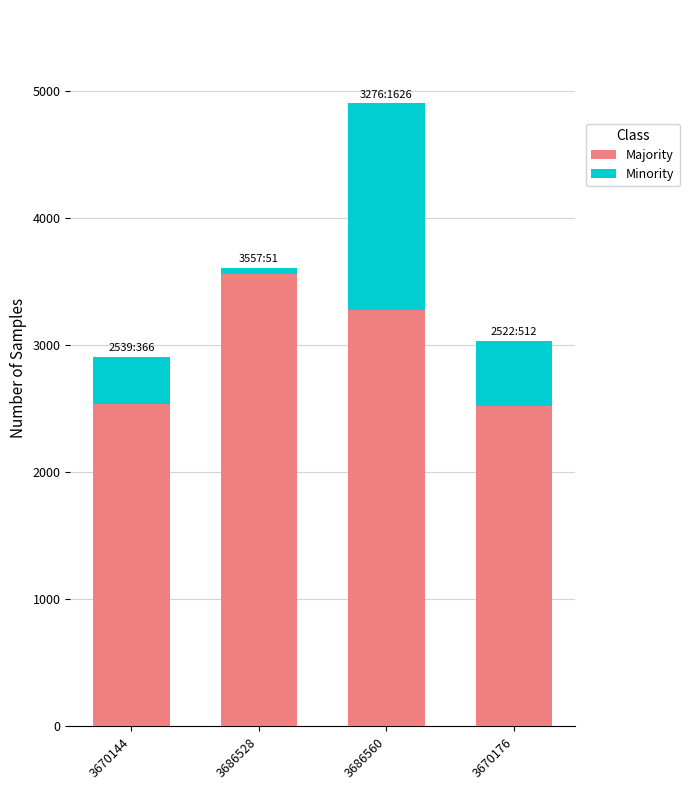

What is the average value of the Majority series?

2974